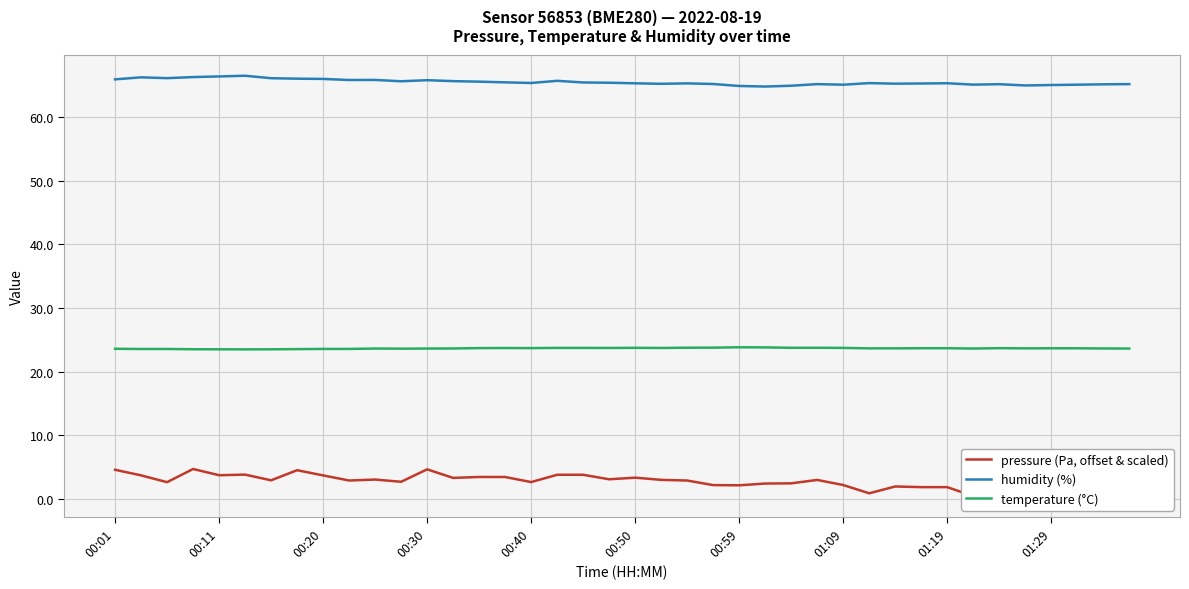

The value of pressure (Pa, offset & scaled) at 11 is 4.3. True or false?

False